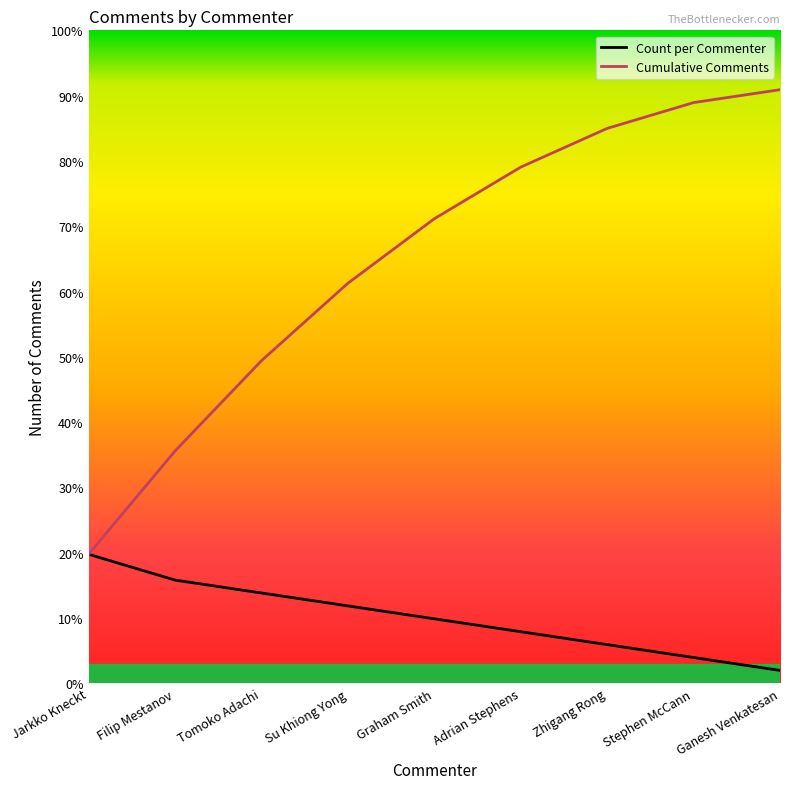

True or false: Count per Commenter and Cumulative Comments intersect in this chart.

False